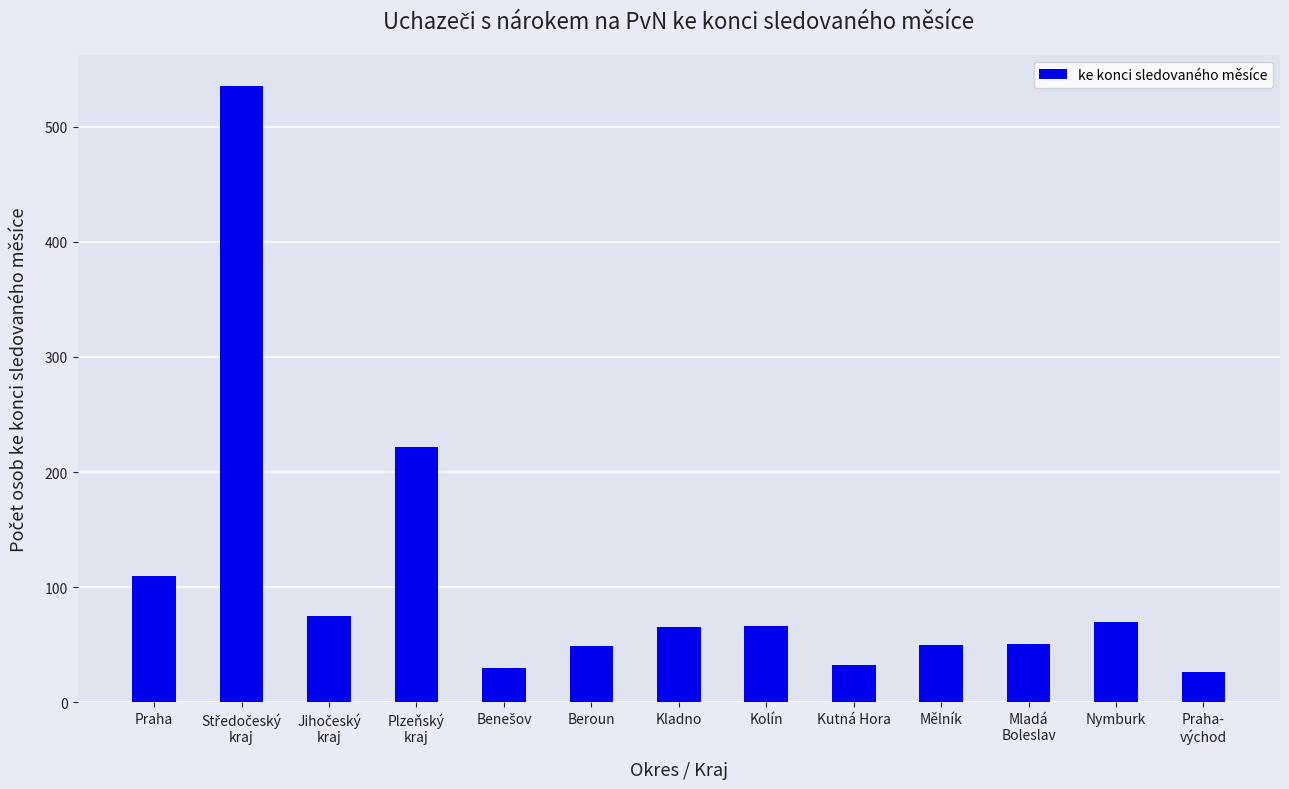

How many values are below 65?

6